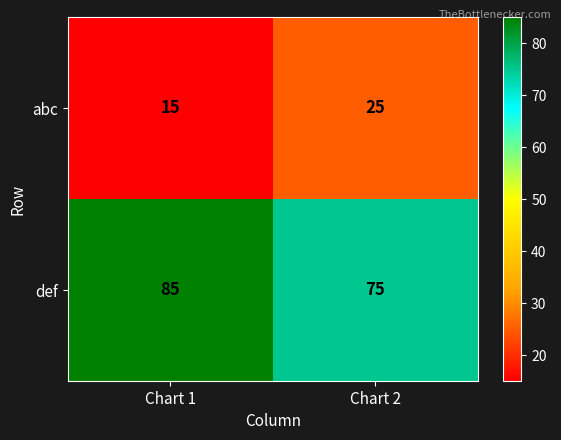

Rank the series by their average value, from lowest to highest.

abc, def